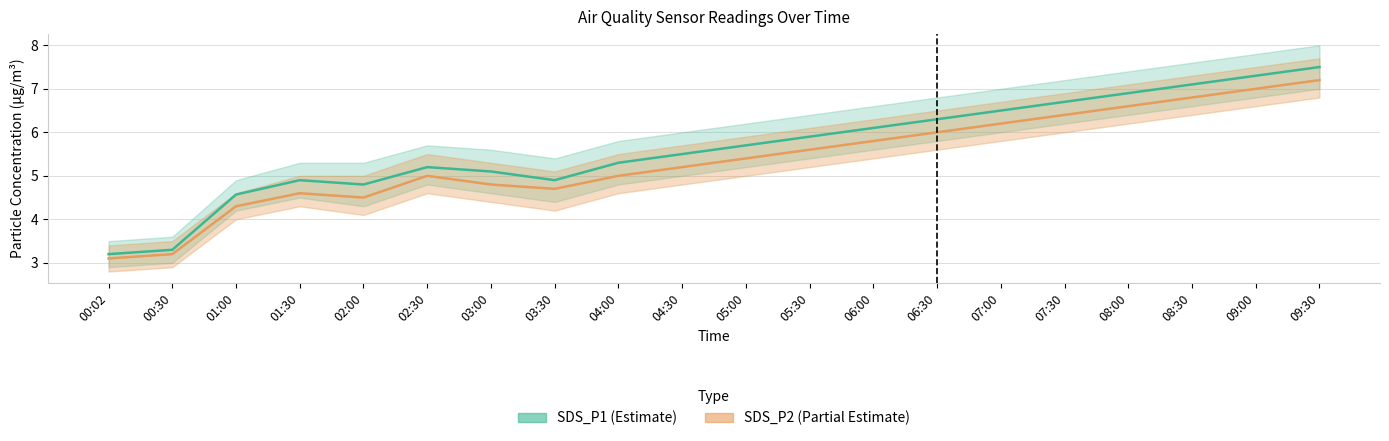

Does the chart display data point markers on the line(s)?

No